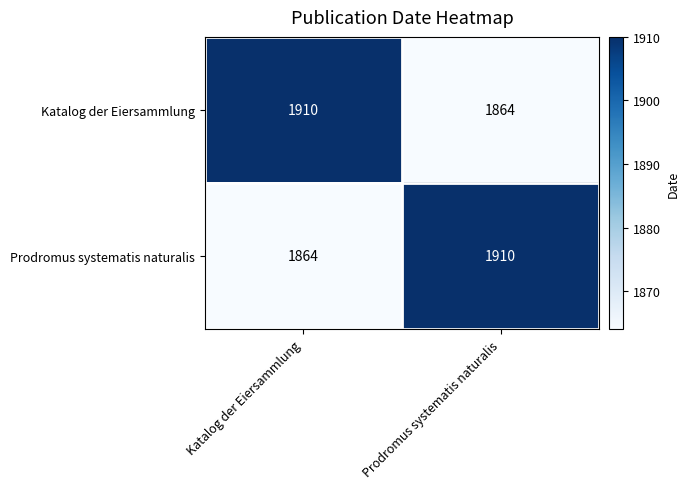

Reading left to right, list all the values displayed in this chart.

Katalog der Eiersammlung: 1910	1864
Prodromus systematis naturalis: 1864	1910